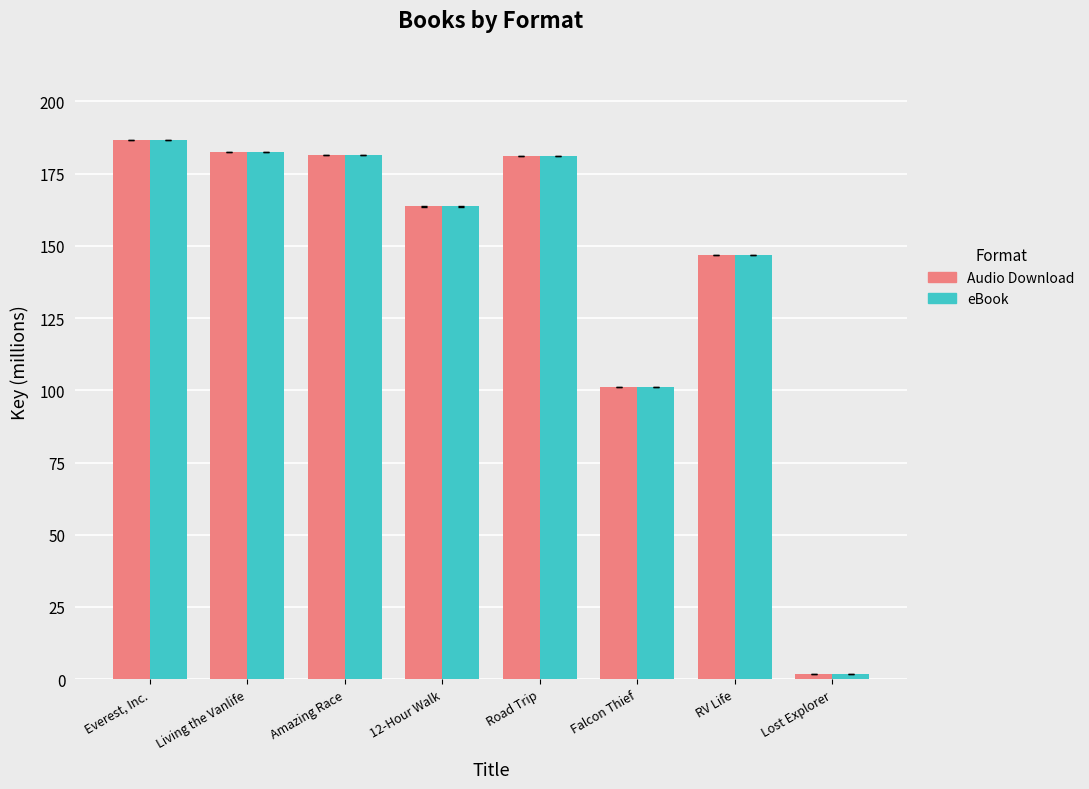

Rank the categories by eBook value from highest to lowest.

Everest, Inc., Living the Vanlife, Amazing Race, Road Trip, 12-Hour Walk, RV Life, Falcon Thief, Lost Explorer